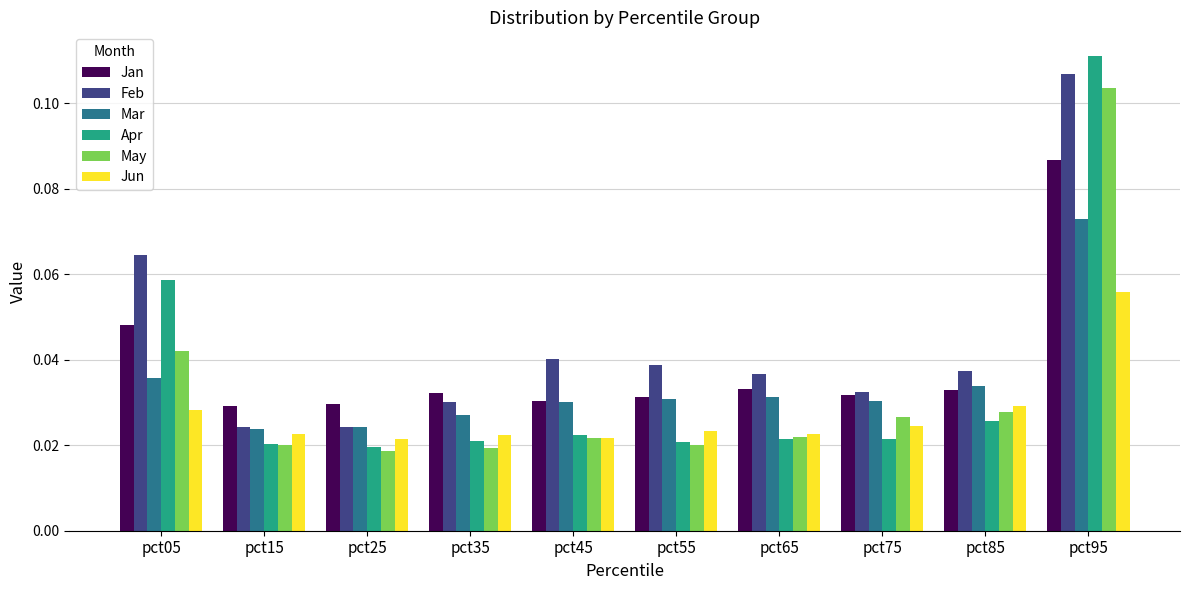

Which series has the largest total across all categories?

Feb